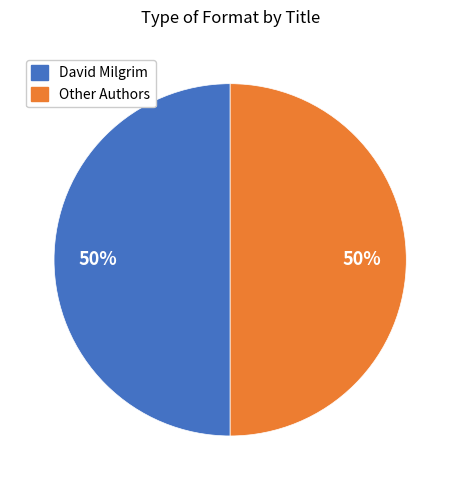

To the nearest percent, what is the average slice percentage?

50%